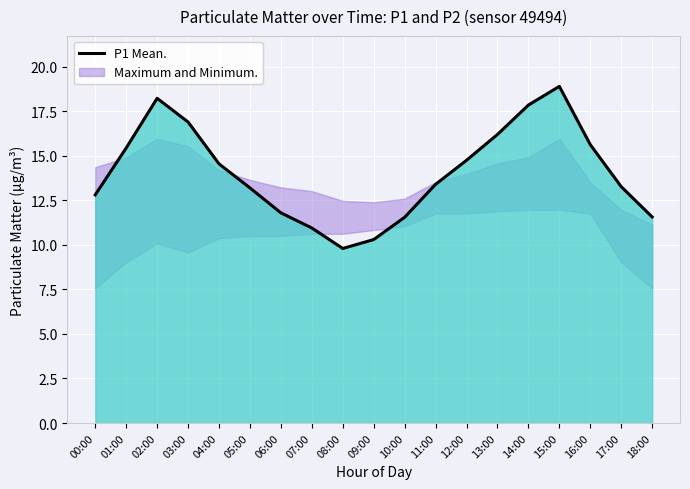

What is the difference between the maximum and minimum values?

9.1